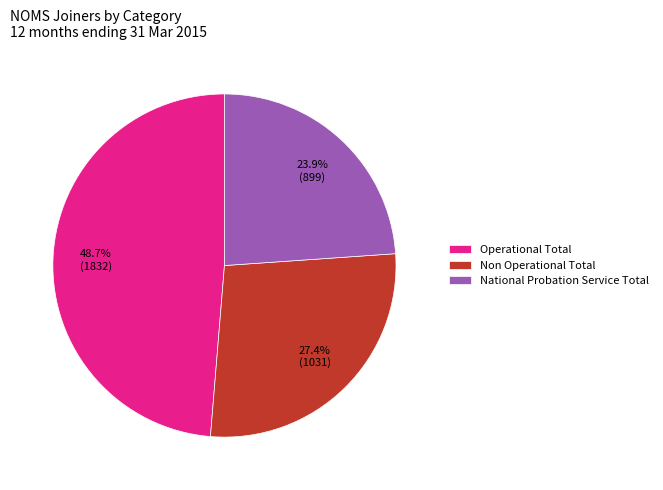

What percentage is NOT represented by Non Operational Total?

72.6%